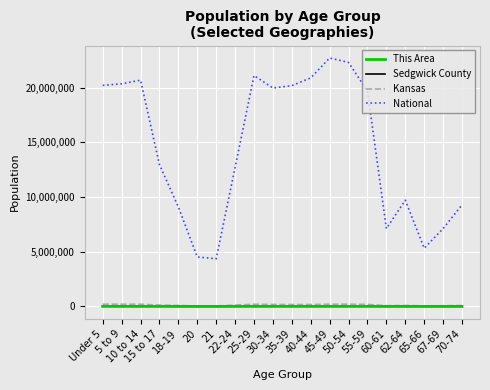

Which series has the largest total across all categories?

National